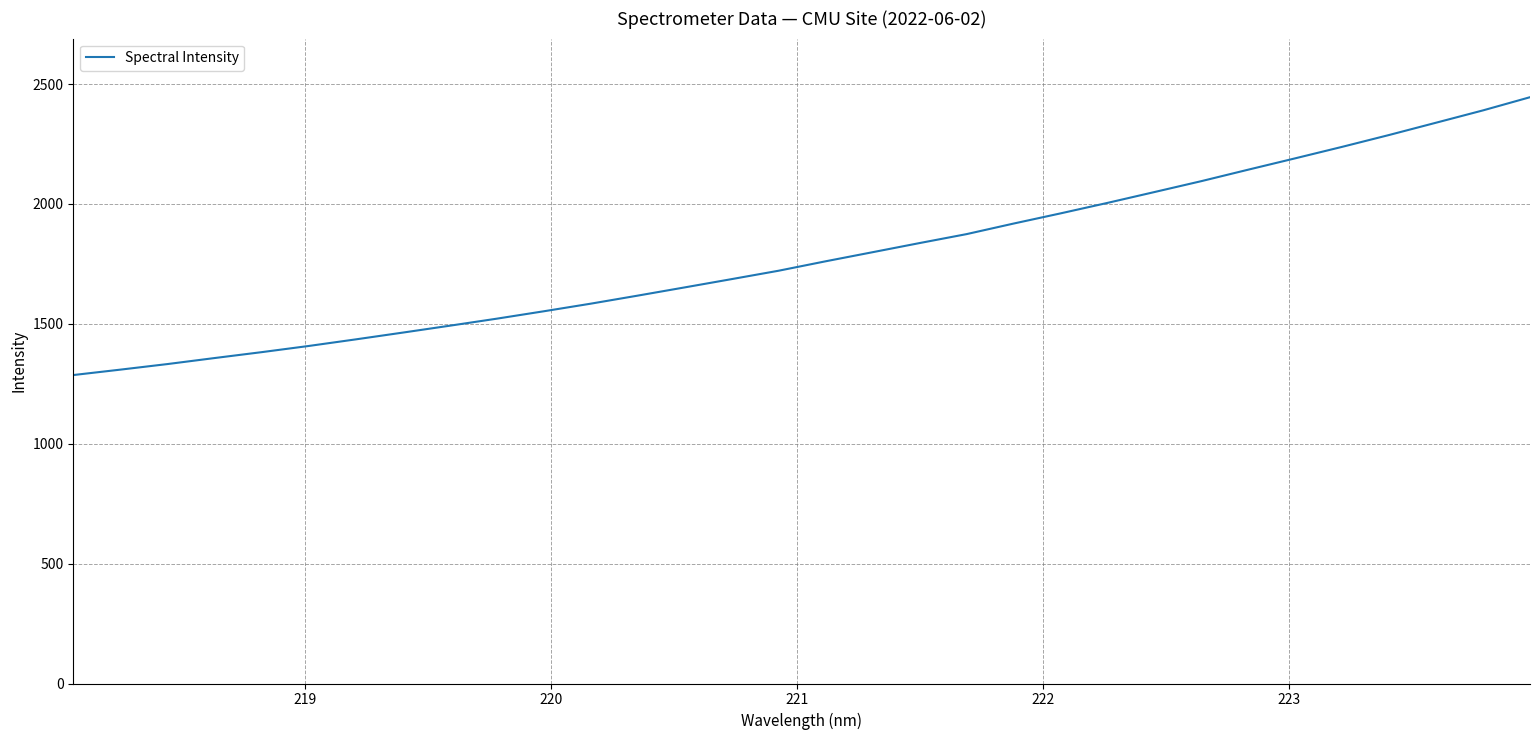

What is the difference between the maximum and minimum values?

1158.8